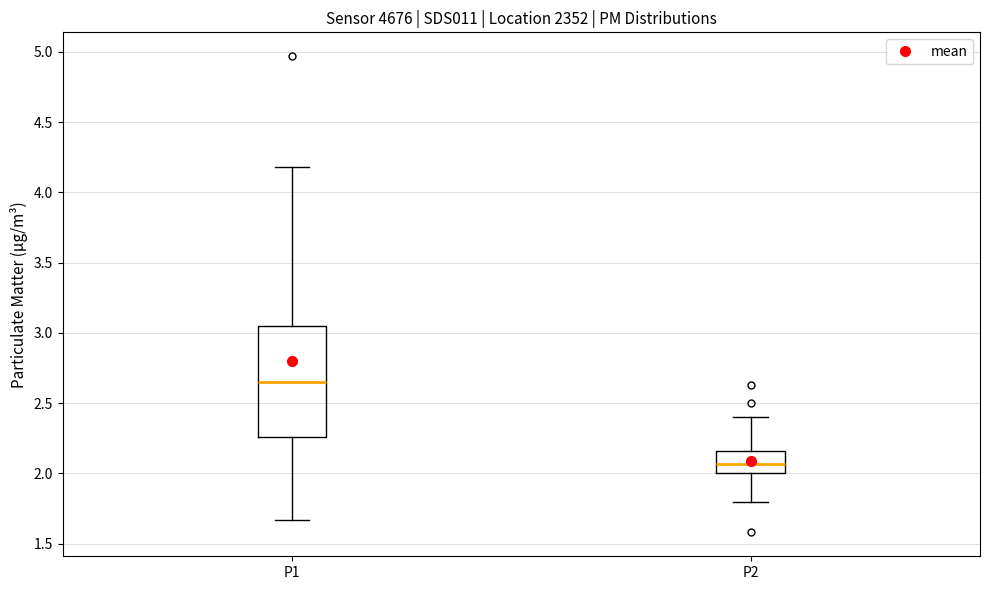

Which box's median line is the lowest?

P2